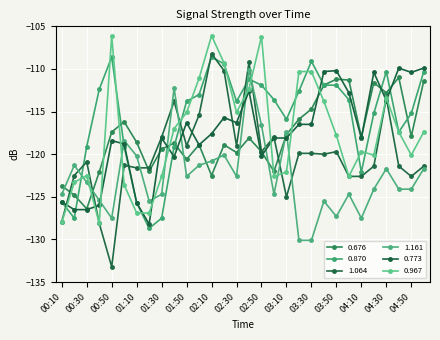

Where is 0.870 nearest to the value -118?

04:40